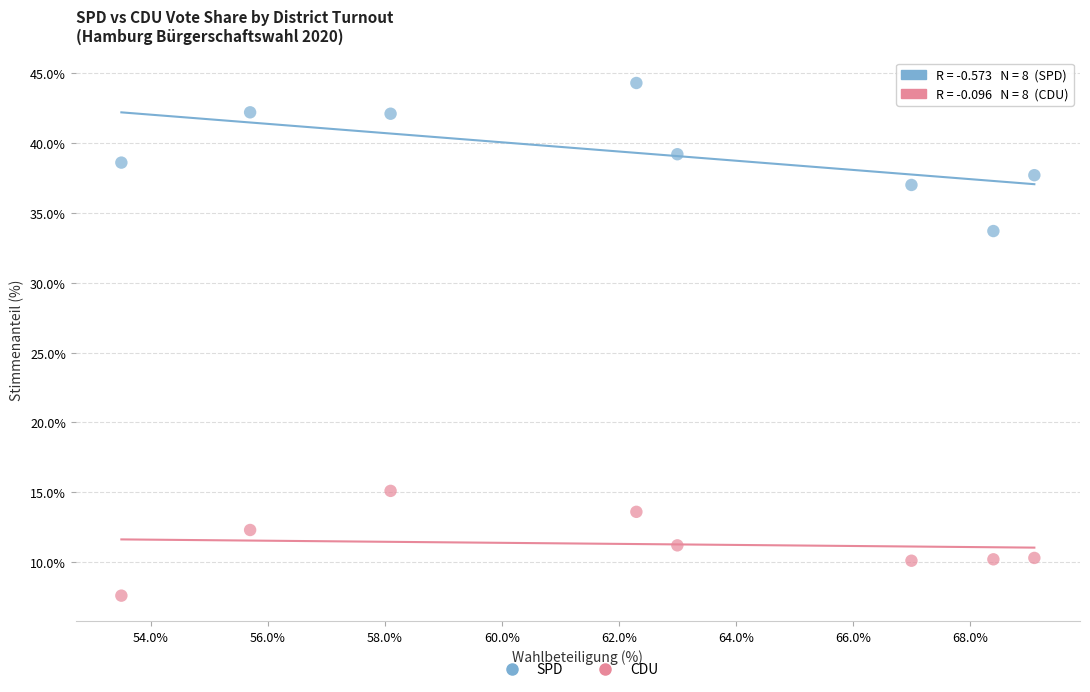

Which series contains the highest Y value?

SPD